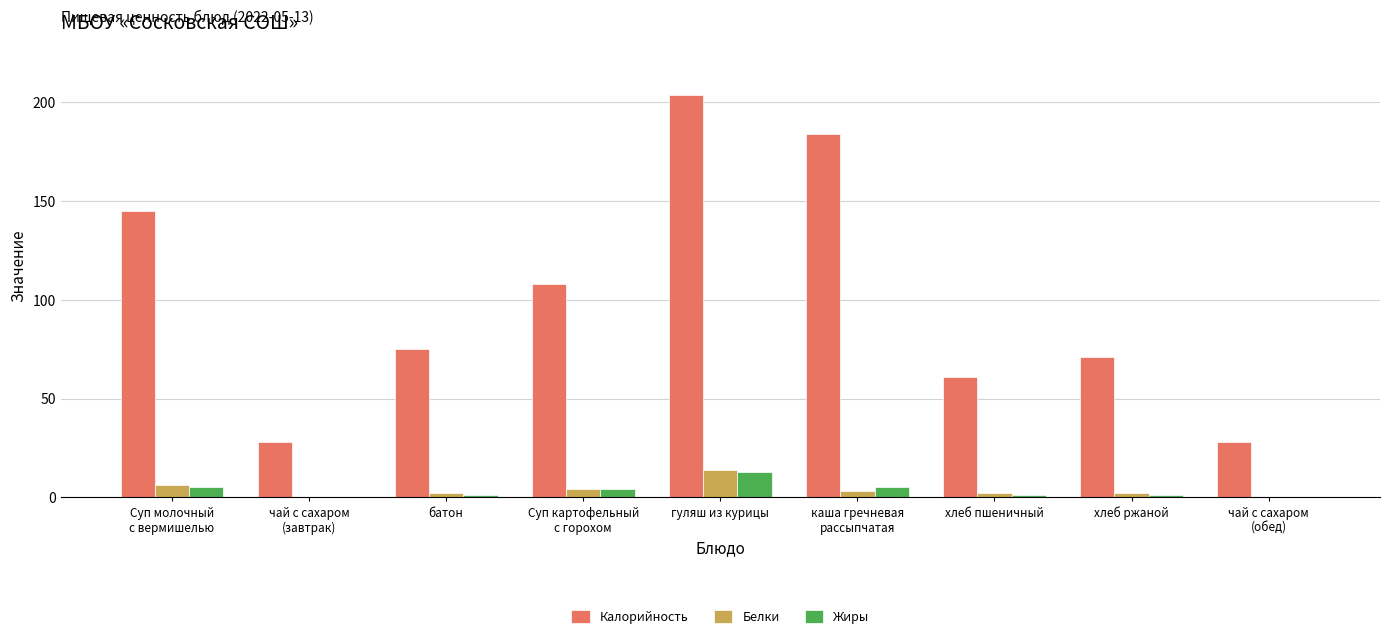

At which category is the sum across all series the highest?

гуляш из курицы